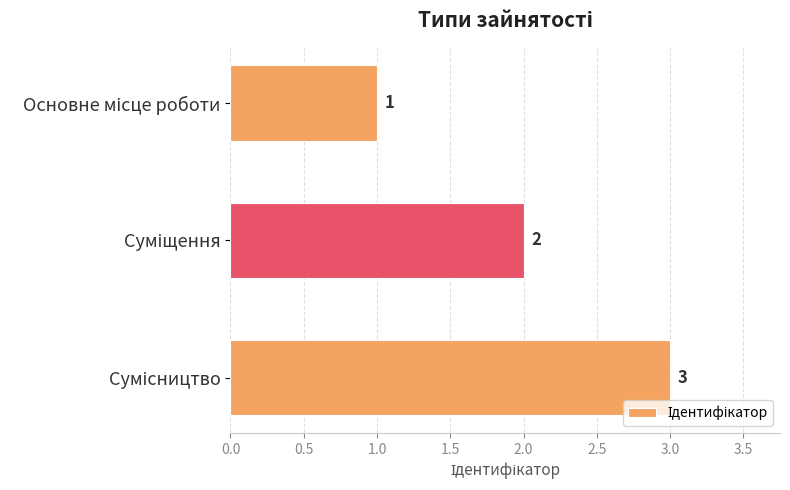

How many distinct data groups are displayed?

1